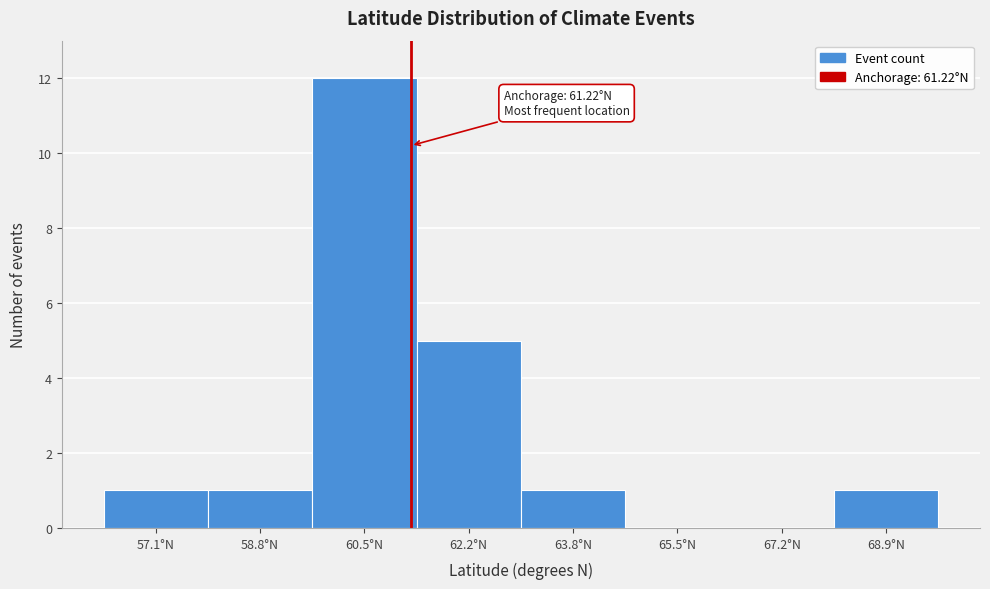

Which range on the x-axis has the tallest bar?

59.6 to 61.4